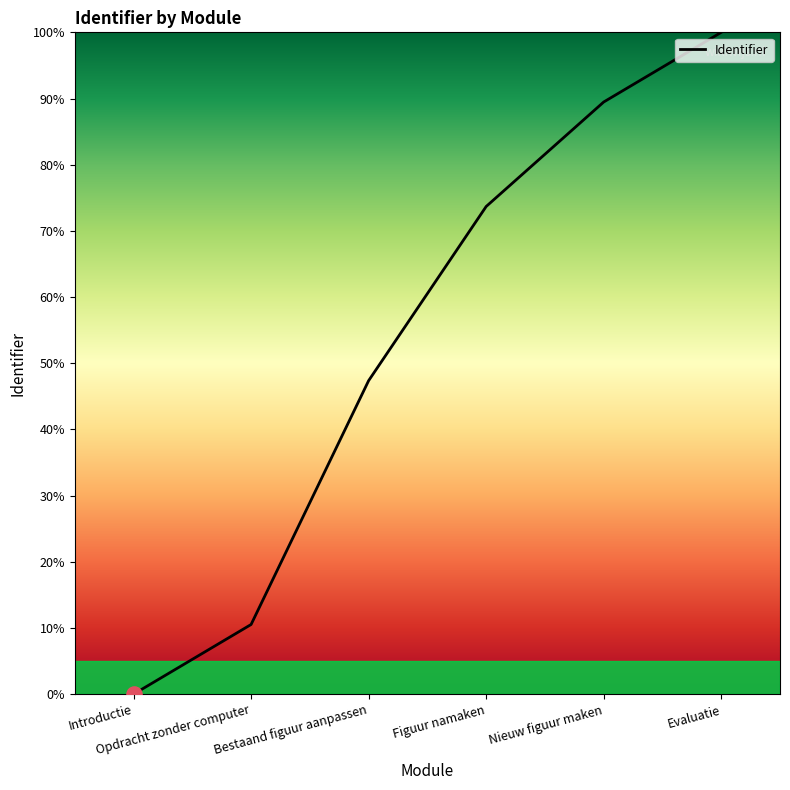

What is the change in value from Figuur namaken to Nieuw figuur maken?

+15.8